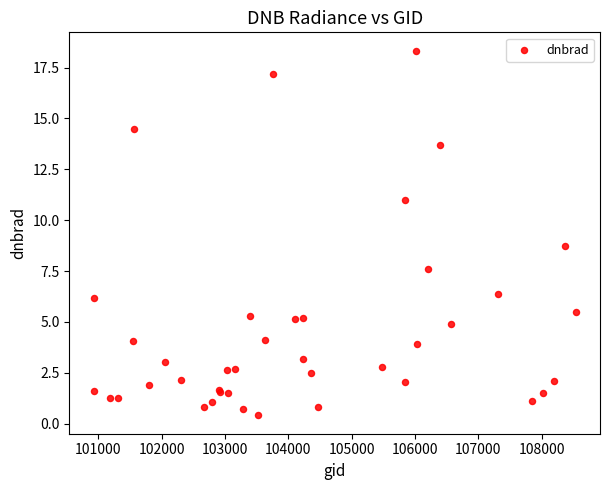

What Y value in the scatter plot is closest to 9?

8.7